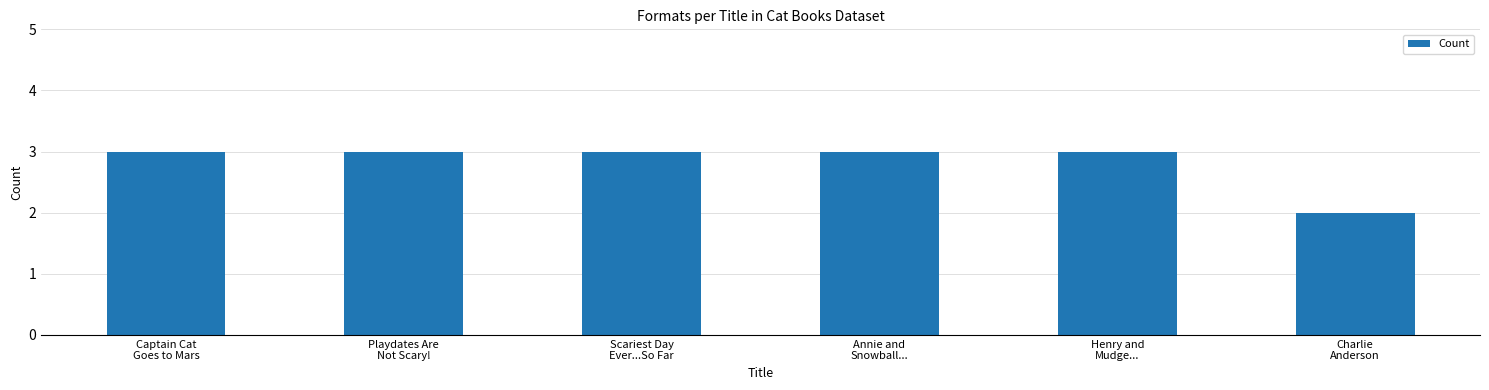

What is the sum of all values?

17